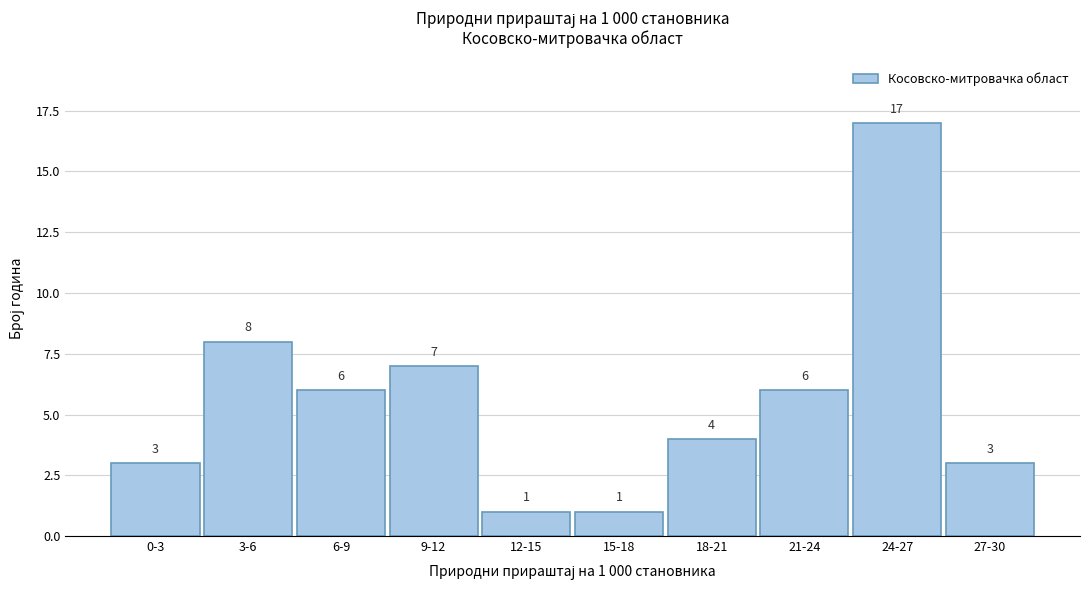

Reading left to right, transcribe all the data shown in this chart.

3	8	6	7	1	1	4	6	17	3